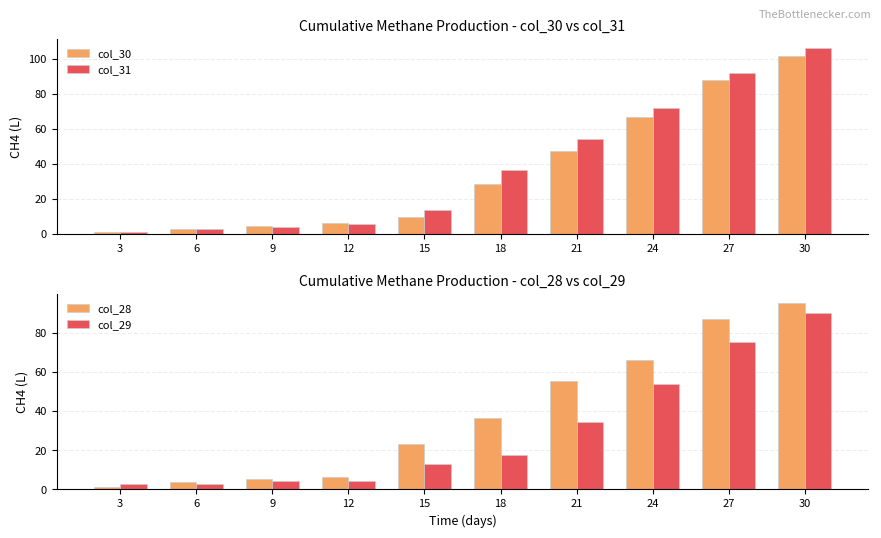

Which series changed the most between 18 and 27?

col_30